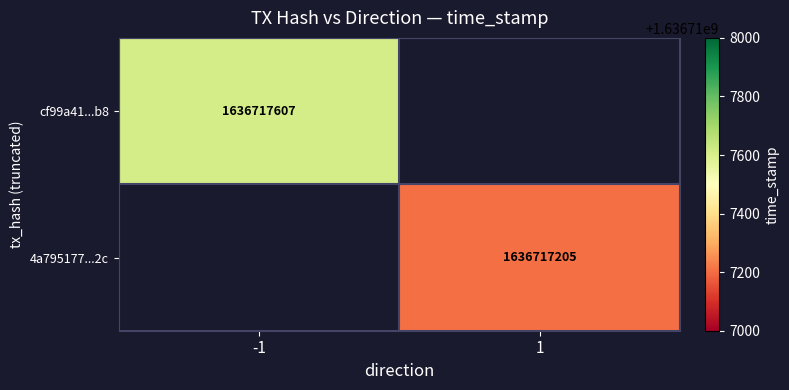

The value of cf99a41290df7c3c87bc9dfecf83fb2800149b8 at direction is 0. True or false?

False